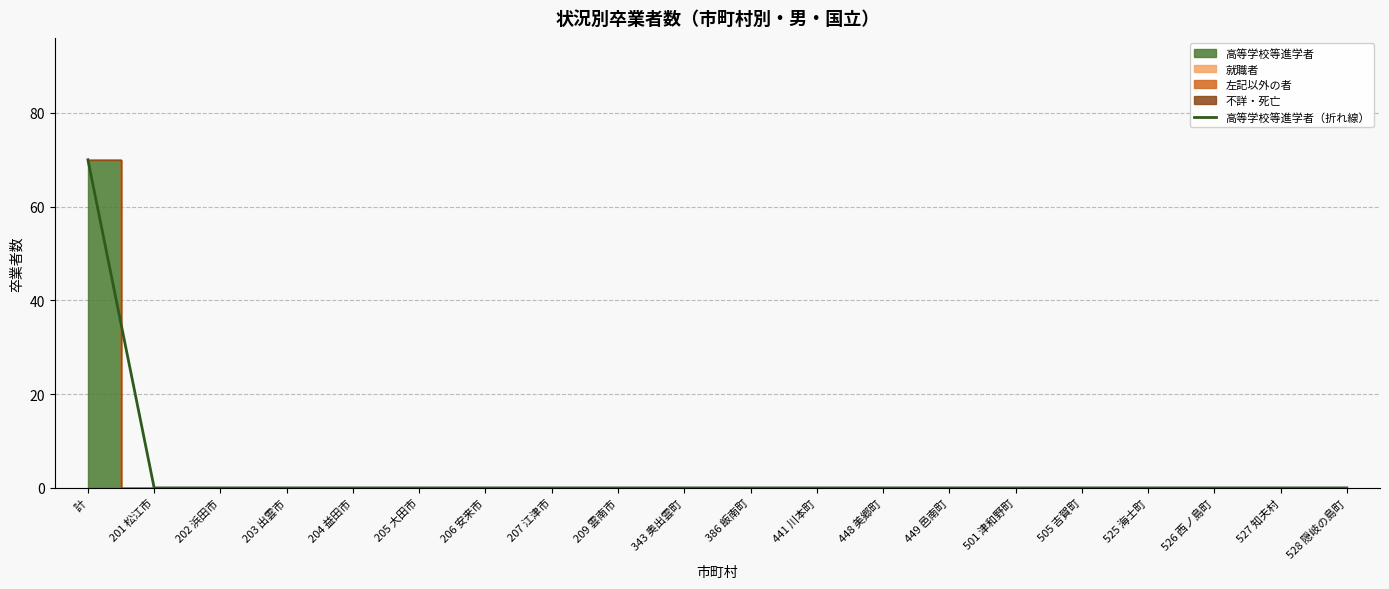

Reading left to right, list all the values displayed in this chart.

70	0	0	0	0	0	0	0	0	0	0	0	0	0	0	0	0	0	0	0